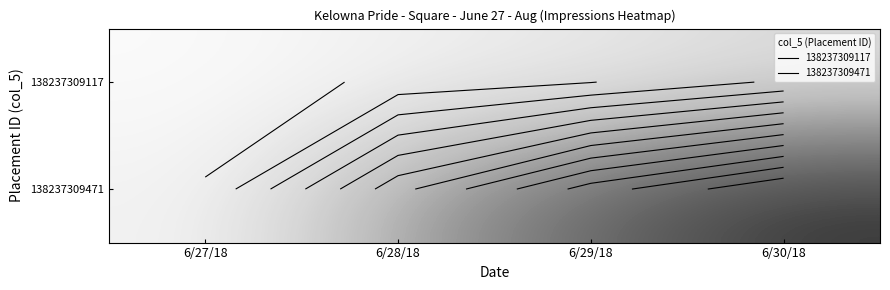

How many values in the 138237309471 series are below 684?

2